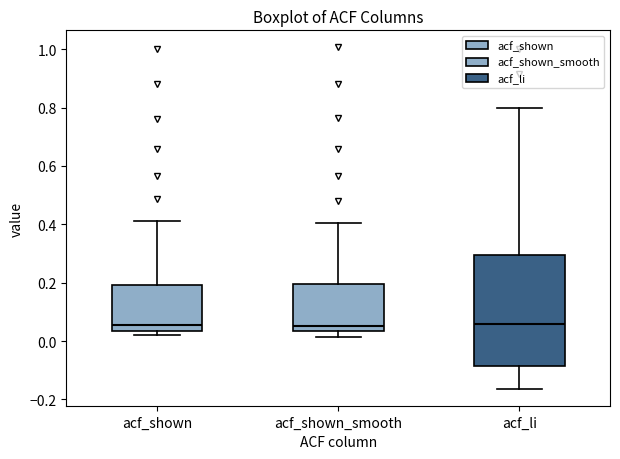

Reading left to right, read every box against the y-axis: the position of its median line, the range the box covers, and the ends of its whiskers. The values are not printed on the chart, so give them approximately, as read against the axis.

acf_shown: median 0.06, box 0.04 to 0.20, whiskers 0.02 to 0.42
acf_shown_smooth: median 0.06, box 0.04 to 0.20, whiskers 0.02 to 0.40
acf_li: median 0.06, box -0.08 to 0.30, whiskers -0.16 to 0.80